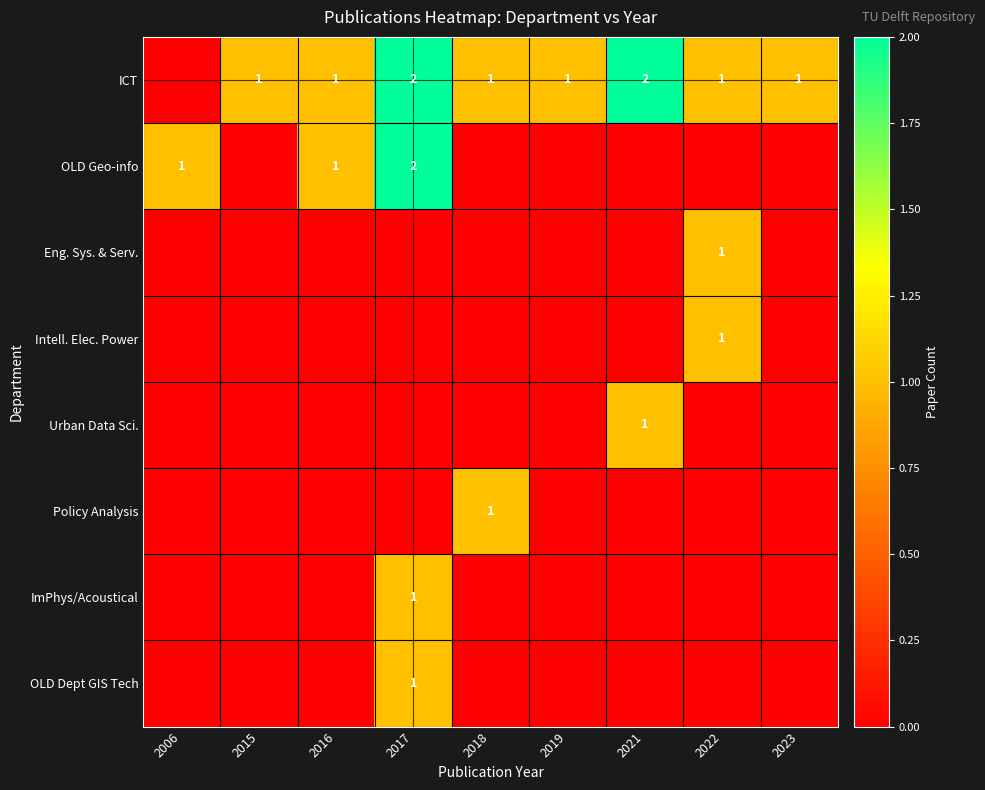

The value of OLD Dept GIS Tech at 2017 is 2. True or false?

False